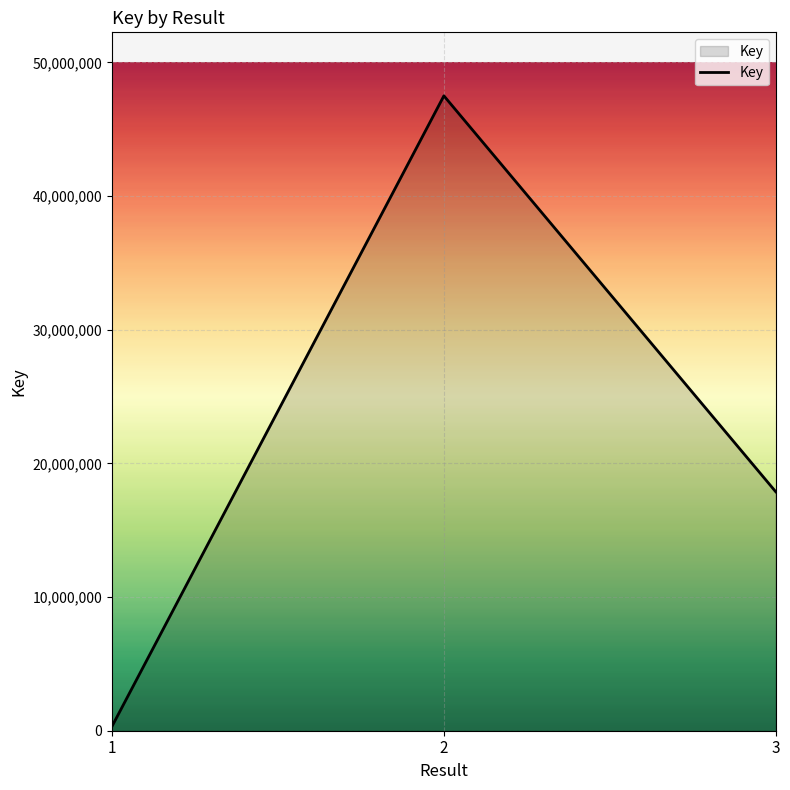

What is the difference between the maximum and minimum values?

47169065